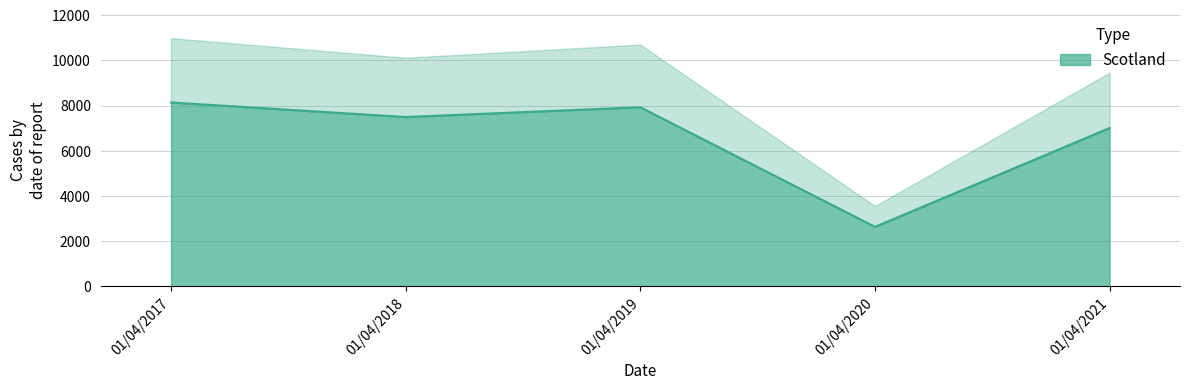

What is the sum of all values?

33200